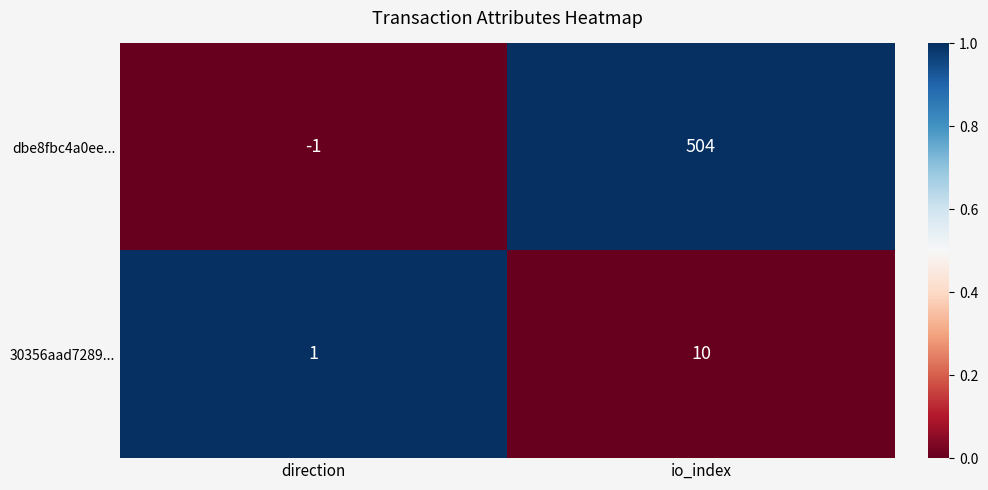

What is the spread (max minus min) of values at io_index?

494